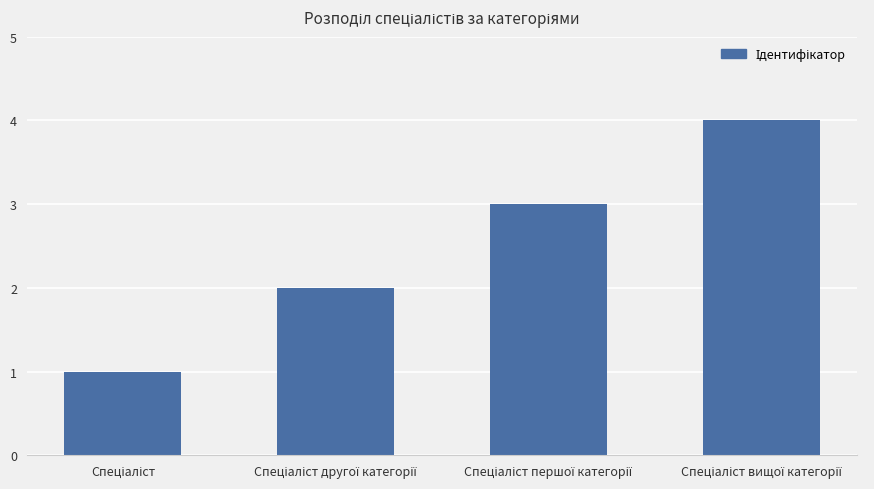

What is the difference between the maximum and minimum values?

3